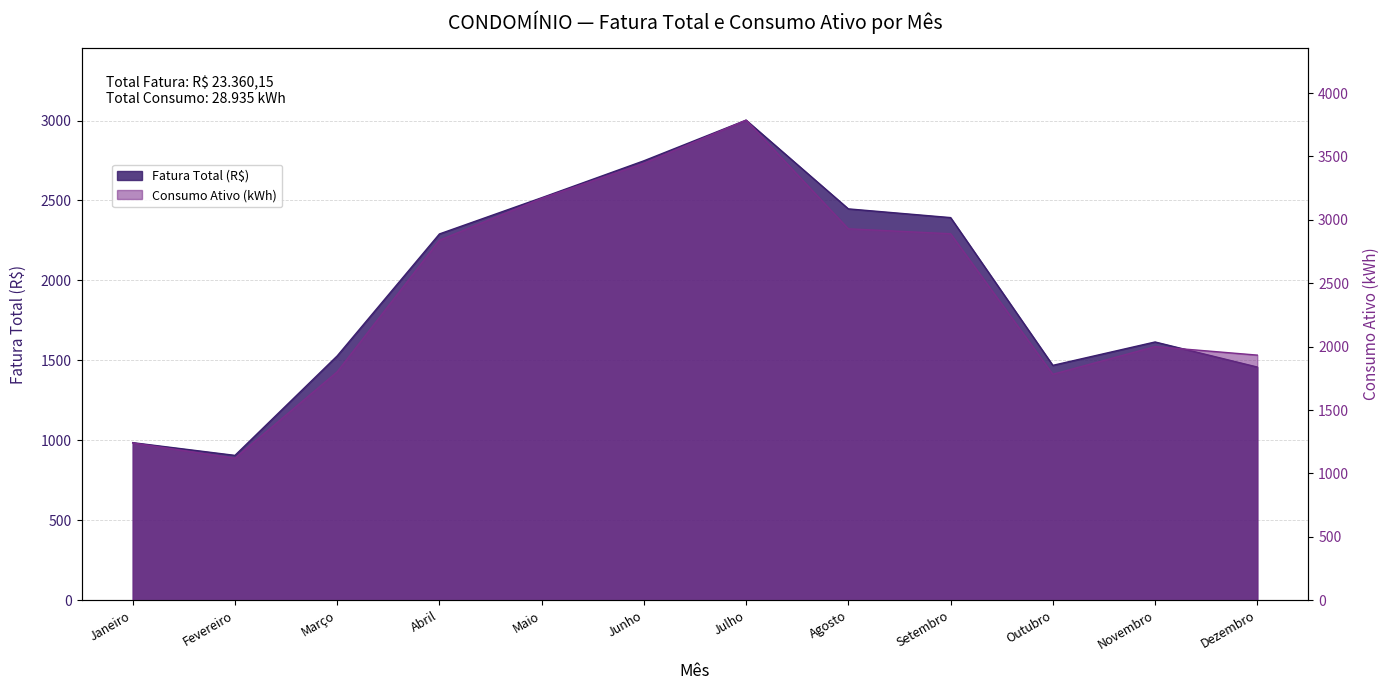

Reading left to right, transcribe all the data shown in this chart.

Fatura Total (R$): 985.4	905.8	1528.0	2290.7	2517.2	2748.1	3002.3	2447.4	2392.9	1468.9	1615.1	1458.3
Consumo Ativo (kWh): 1240.0	1120.0	1801.0	2839.0	3169.0	3446.0	3786.0	2929.0	2890.0	1782.0	2000.0	1933.0